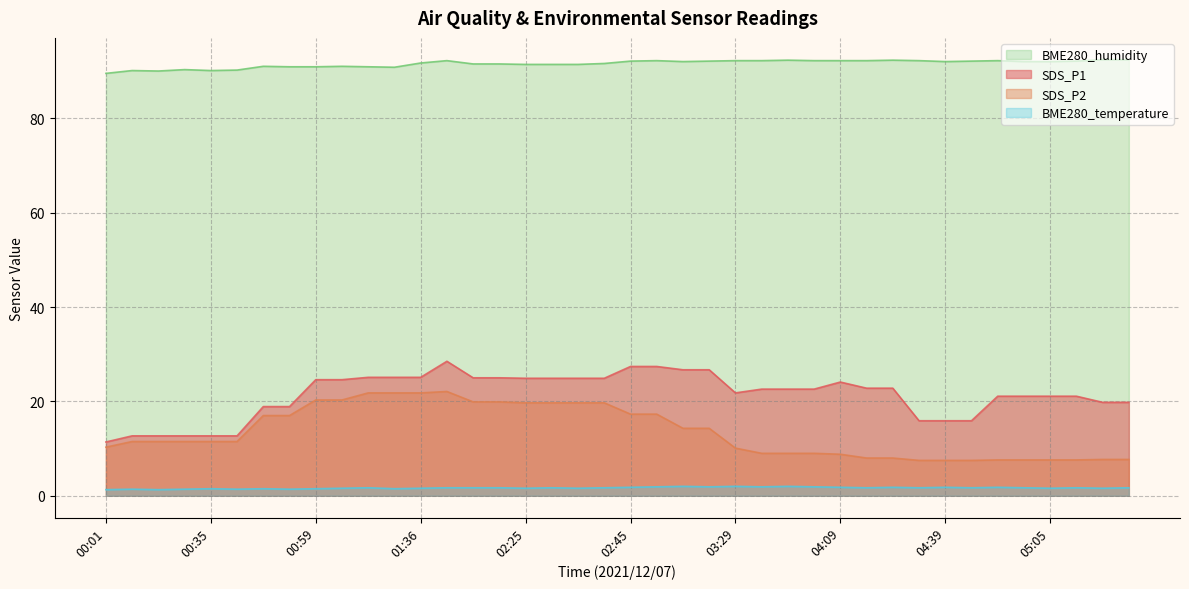

At which label does SDS_P1 reach its peak?

01:48